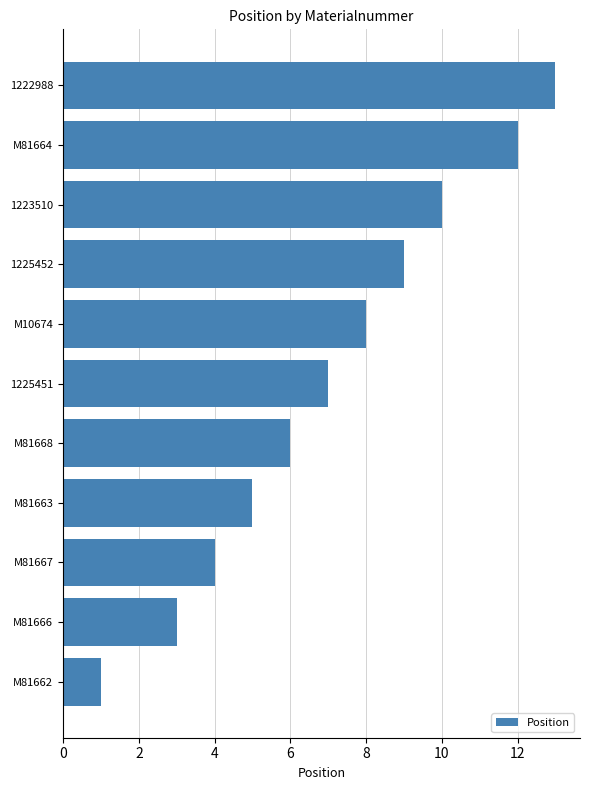

What is the greatest value displayed?

13